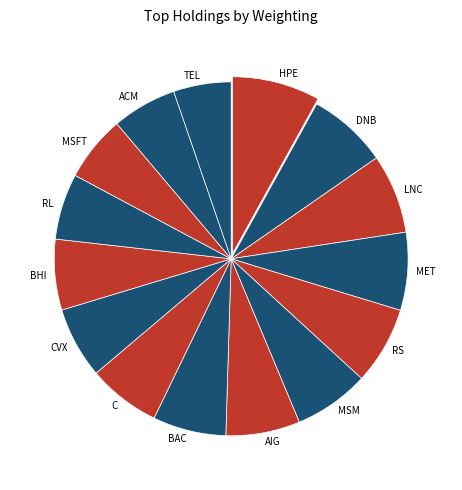

True or false: DNB accounts for 7% of the total.

True